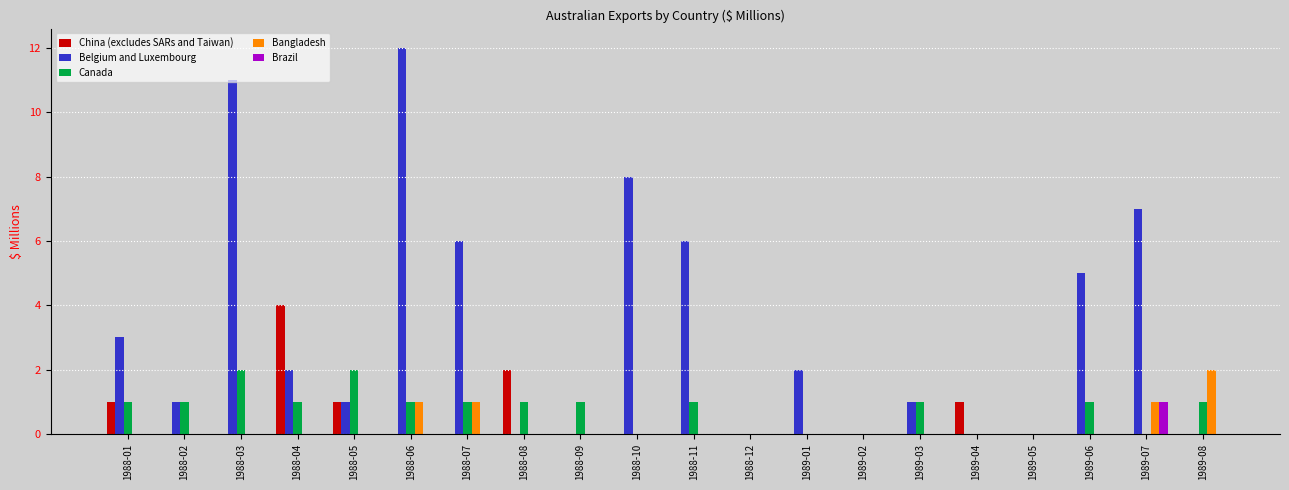

What is the sum of all Belgium and Luxembourg values?

65